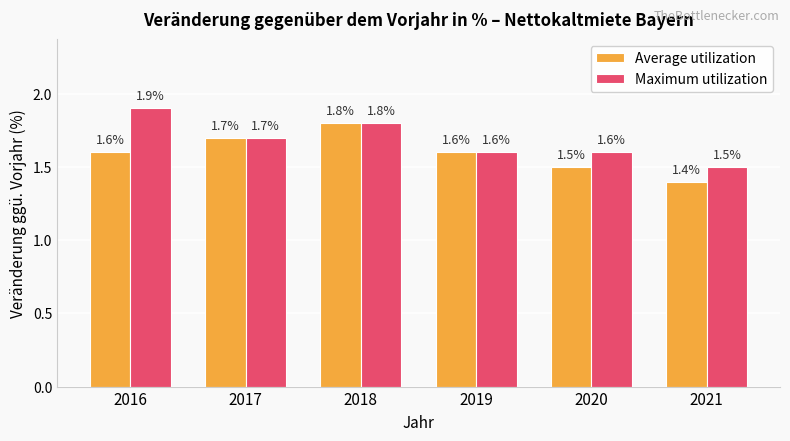

What is the value of the Average utilization bar at the 6th from the left?

1.4